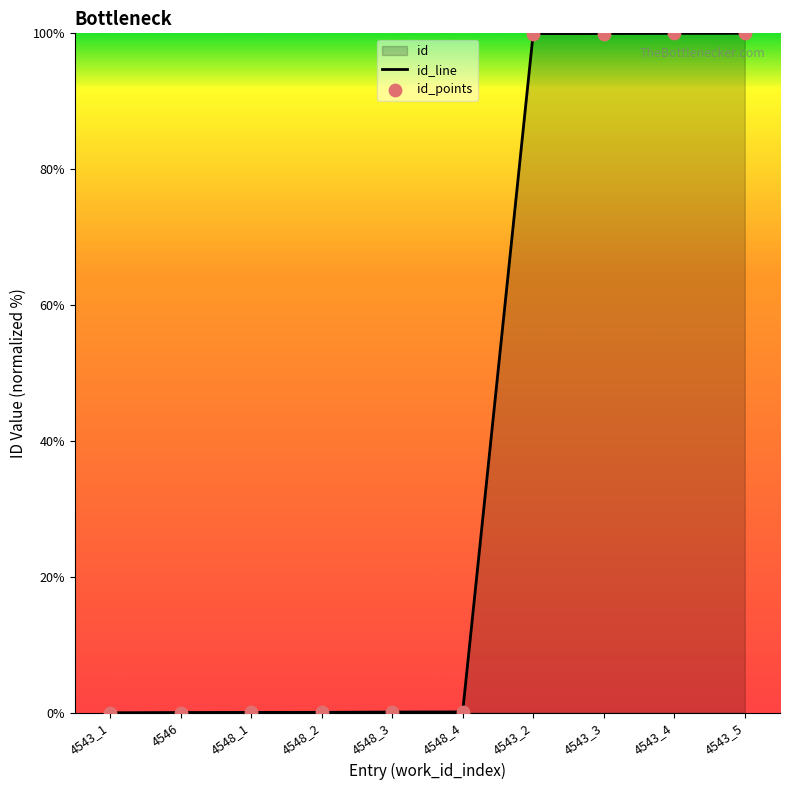

Is the value of id_points at 4543_5 greater than the value of id_line at 4543_3?

Yes